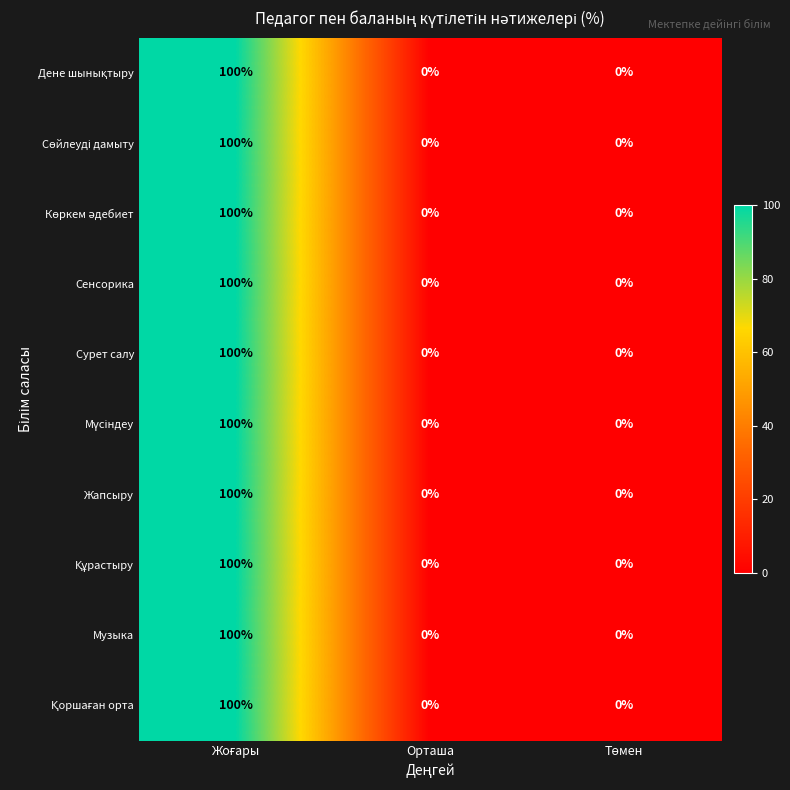

Count the Жапсыру values in the range 0 to 100.

3